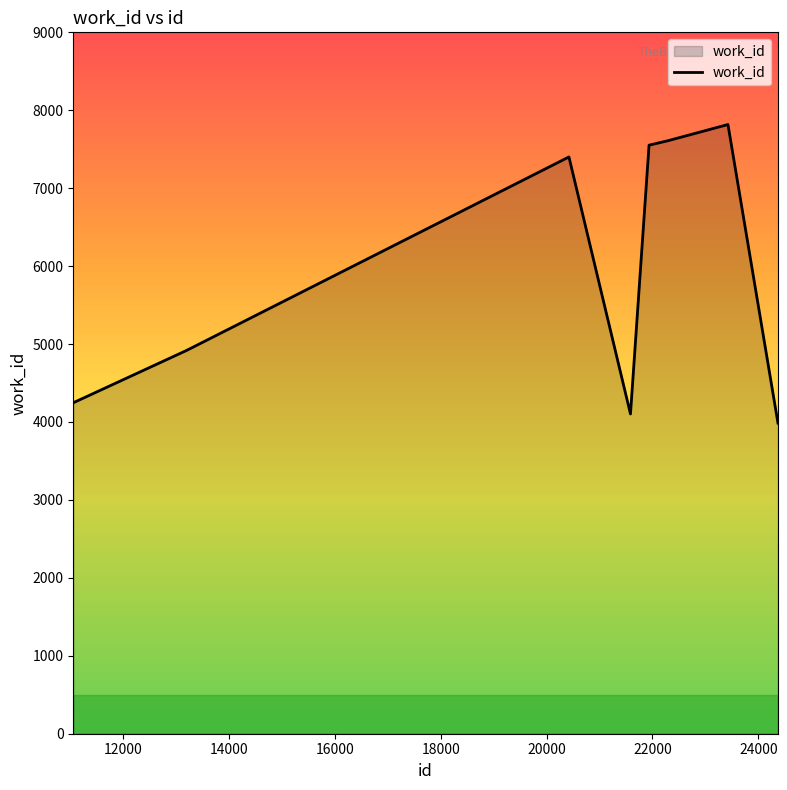

What is the smallest value displayed?

3986